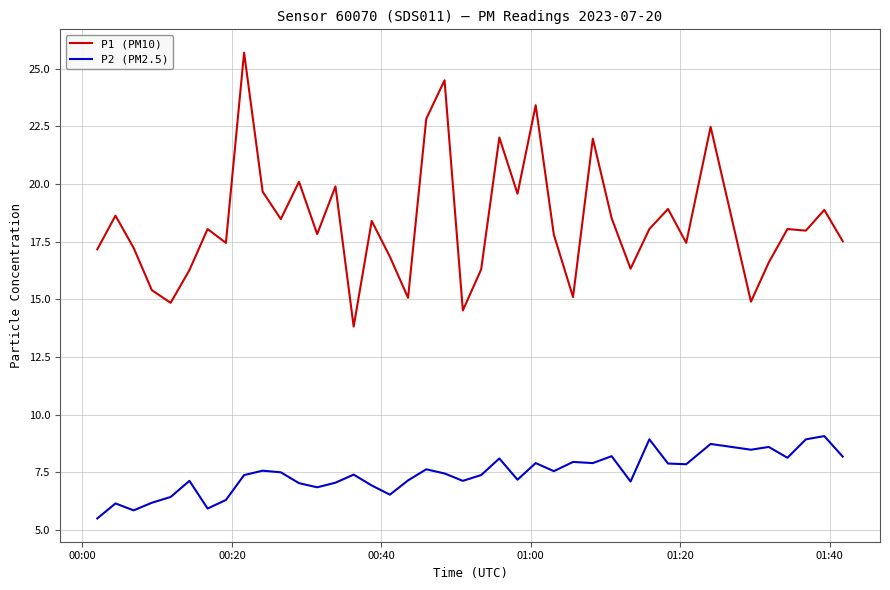

Which series has the widest spread of values?

P1 (PM10)